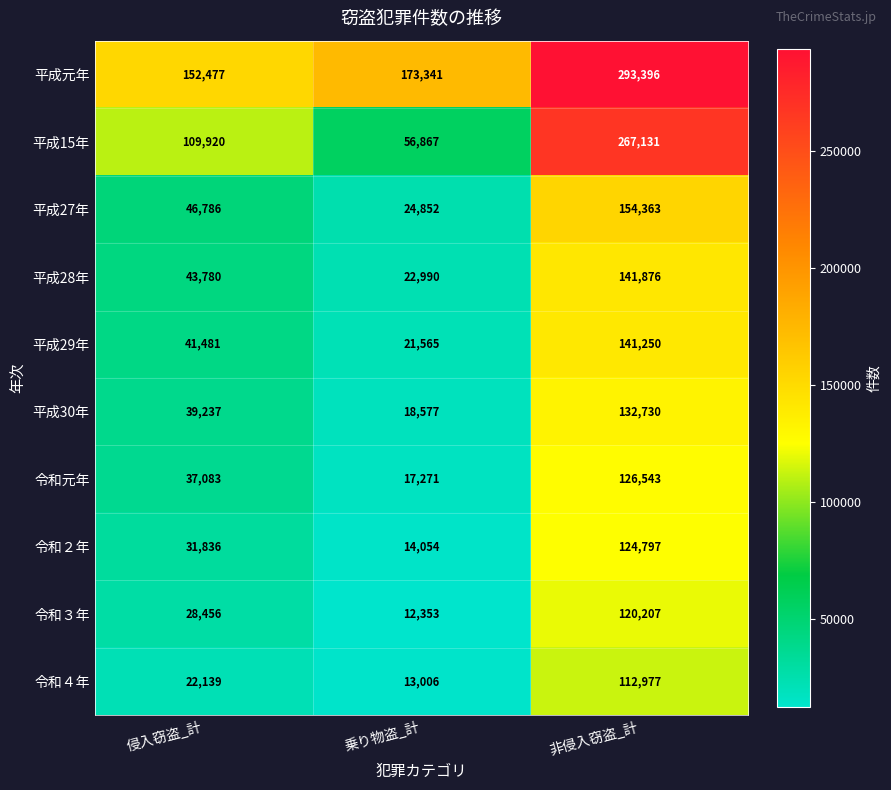

Between 乗り物盗_計 and 非侵入窃盗_計, which series saw the biggest shift?

平成15年